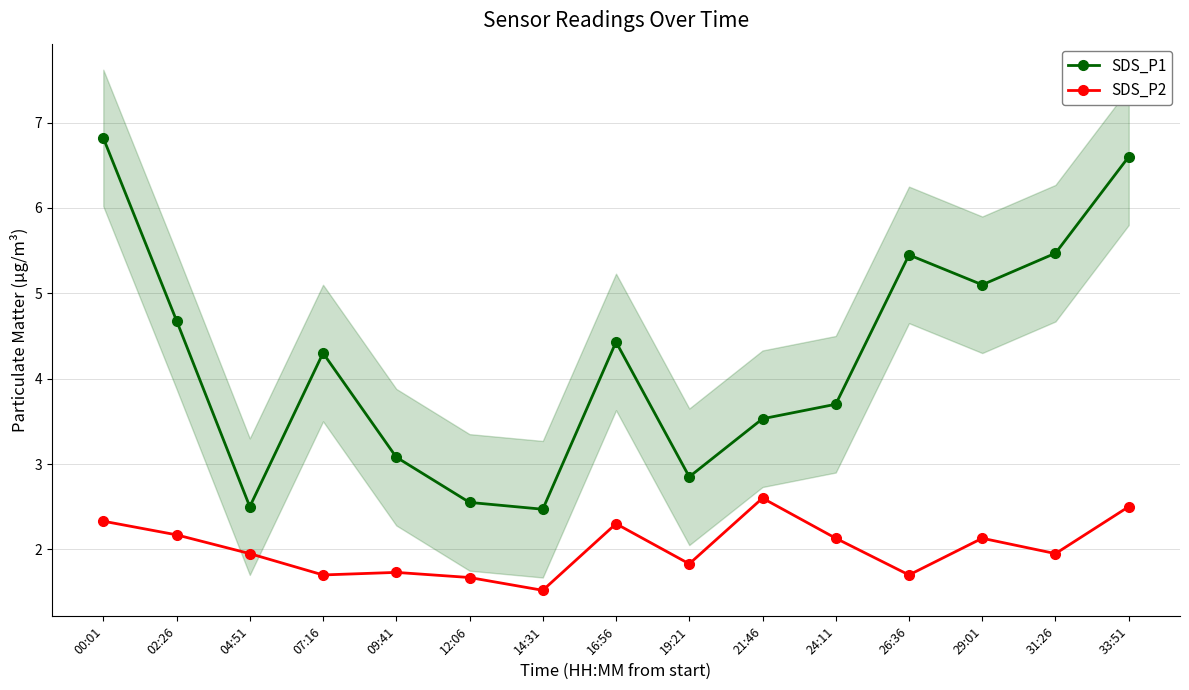

What is the average value of the SDS_P1 series?

4.2